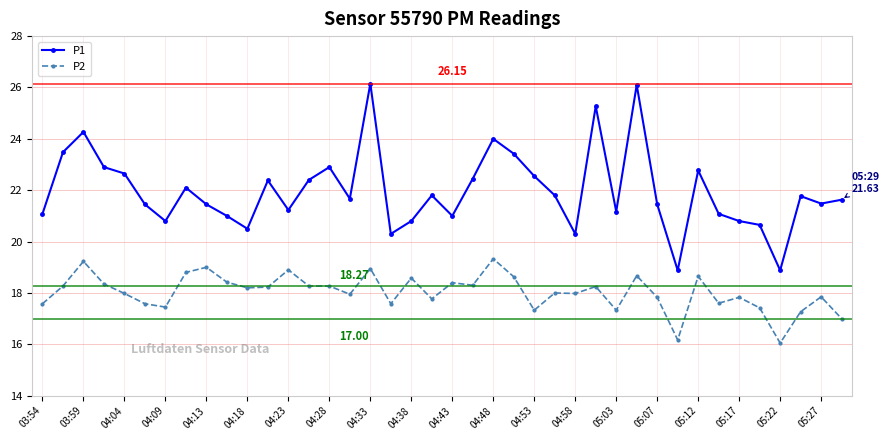

At how many categories does at least one series exceed 20?

38